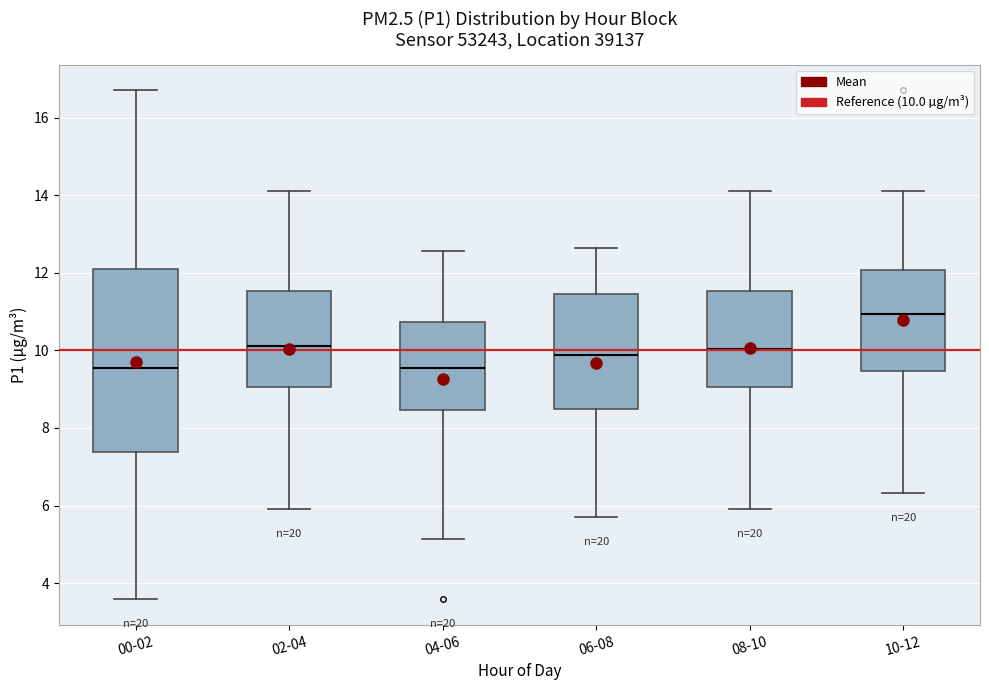

Where is the upper edge of the box for 04-06 on the y-axis? The values are not printed on the chart, so give them approximately, as read against the axis.

10.8